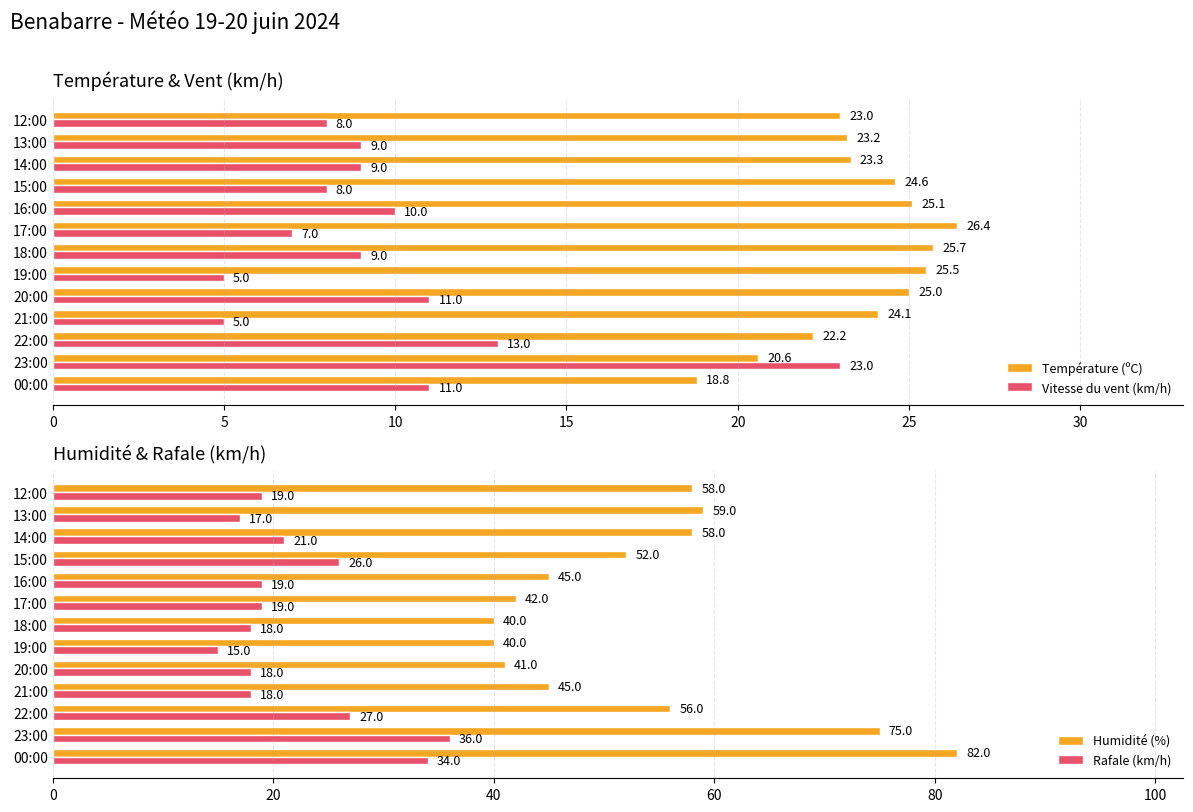

What value does the Température (ºC) series have at 16:00?

25.1